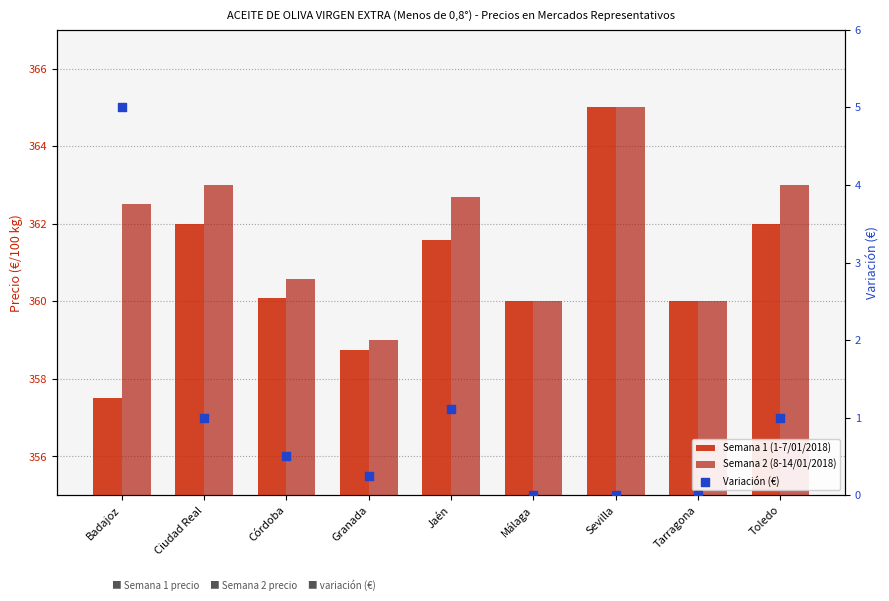

What is the total value across all series at Málaga?

720.0